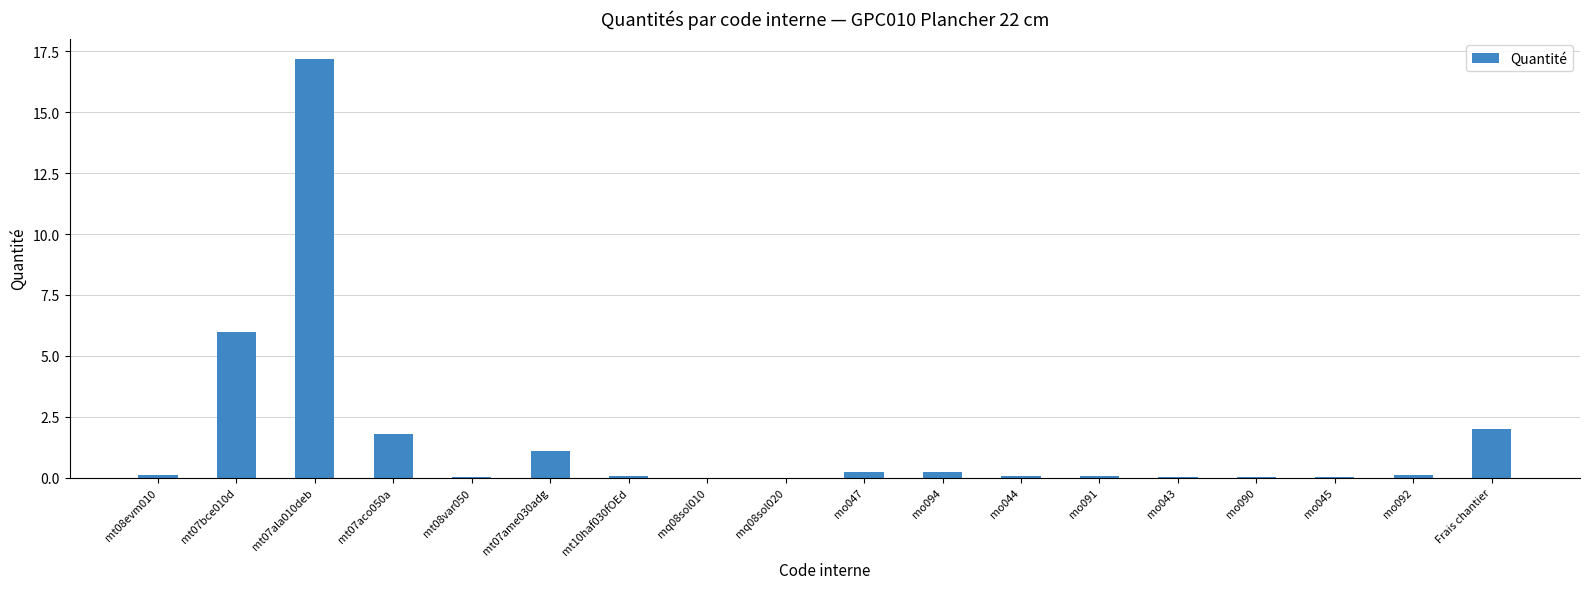

What is the greatest value displayed?

17.2